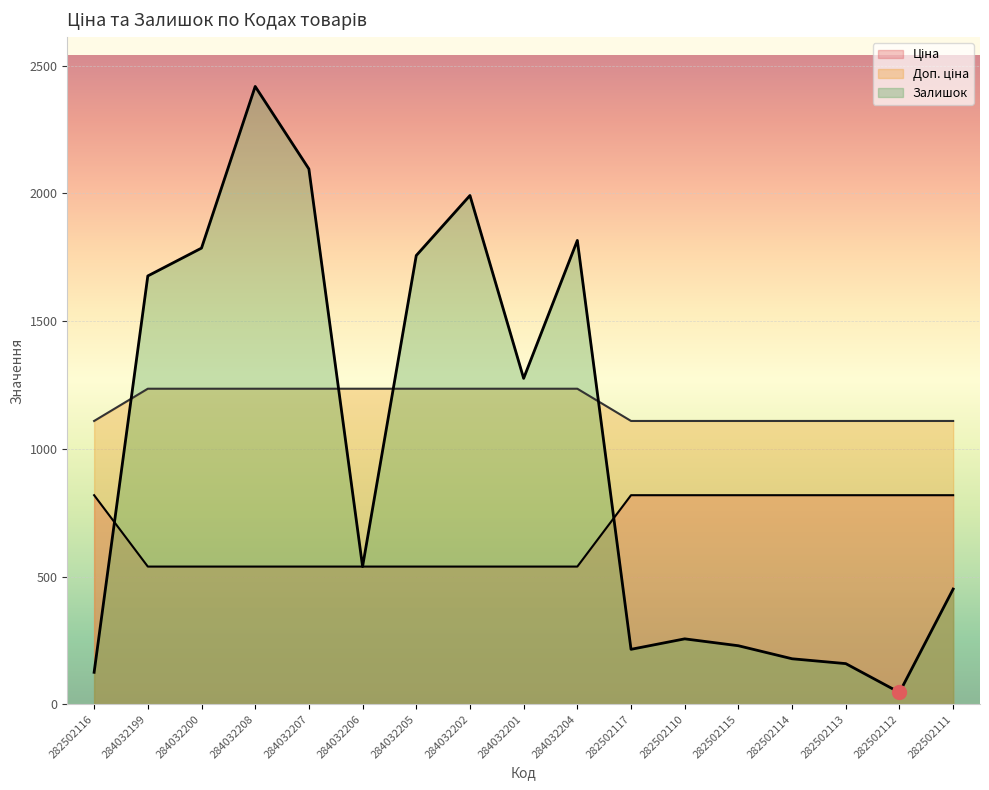

Which has a higher value, 284032207 or 282502117?

282502117